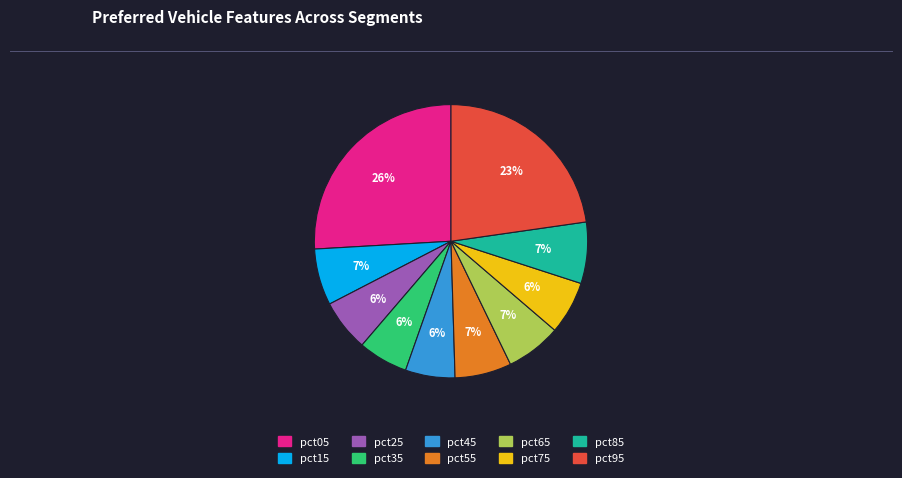

Is the sum of pct45 and pct35 greater than half?

No